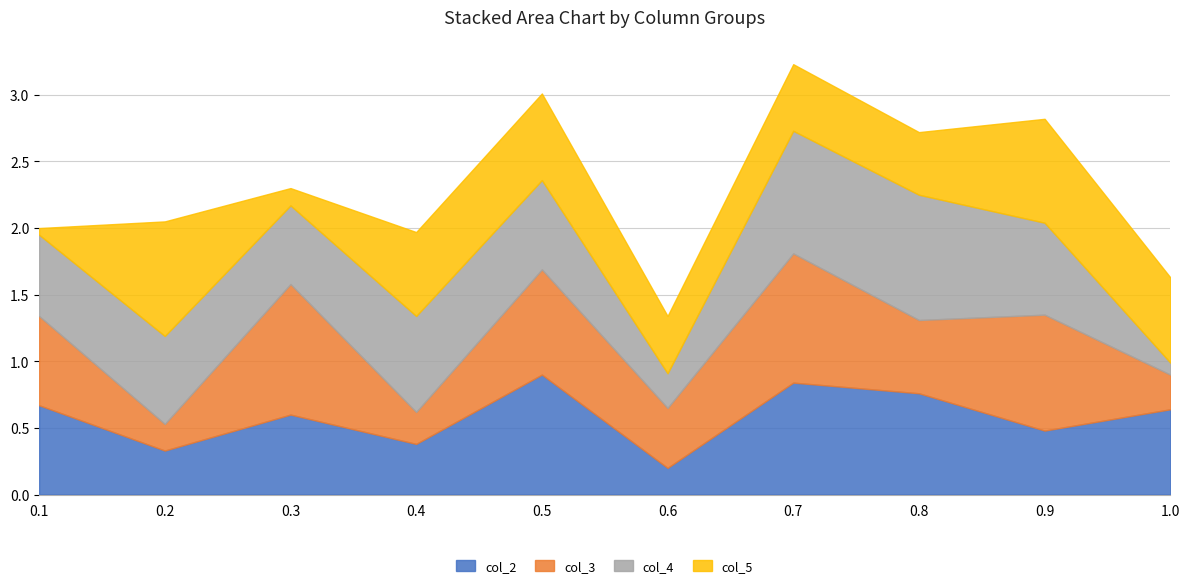

What is the sum of the col_2 values at 0.6 and 0.7?

1.0